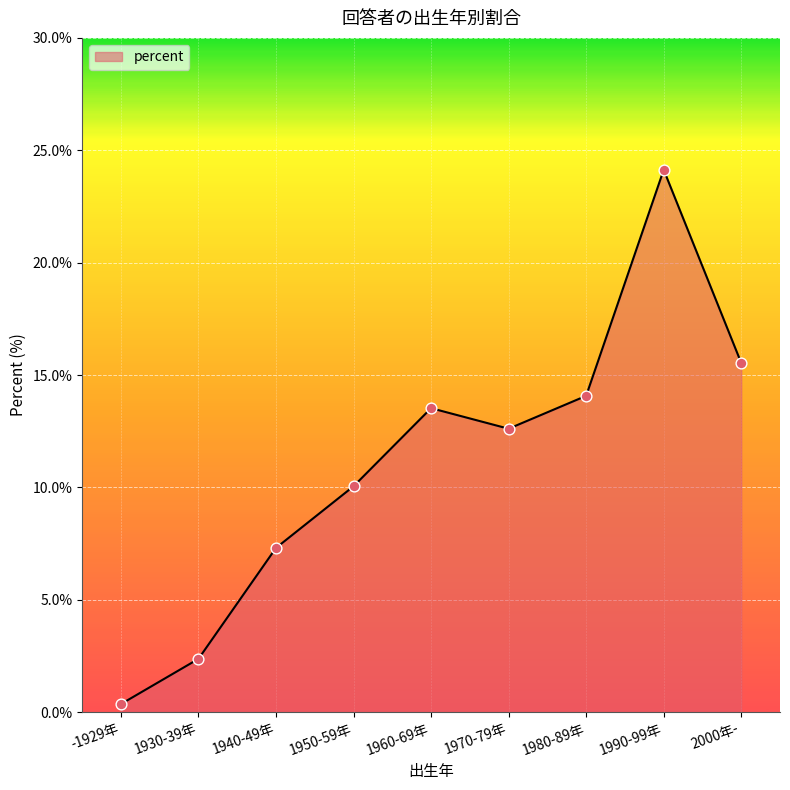

Between 1960-69年 and -1929年, which is larger?

1960-69年